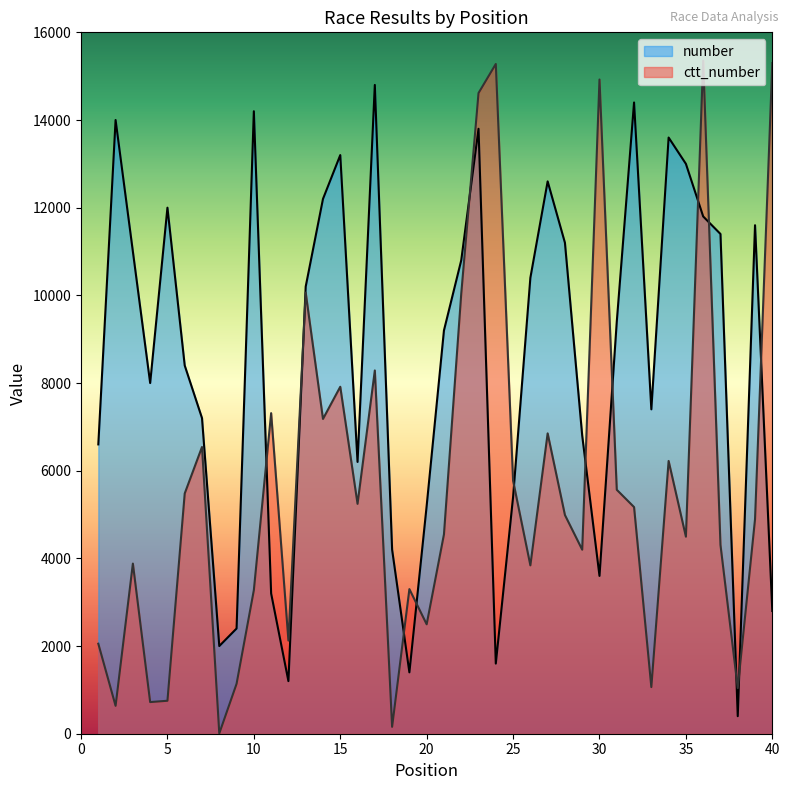

At which category does the chart reach its minimum across all series?

8